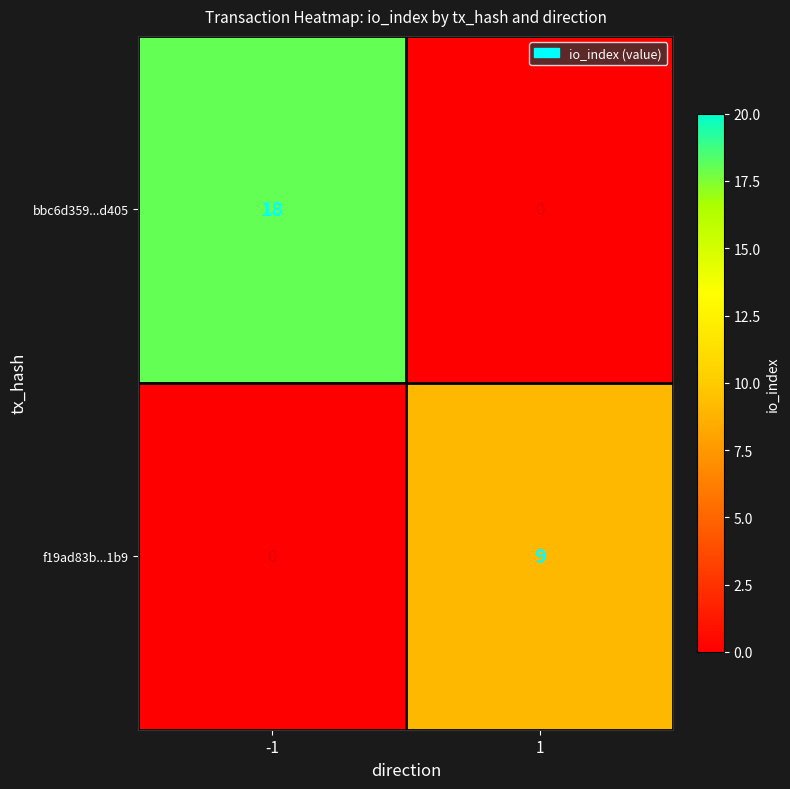

Is it true that bbc6d359...d405 equals 31 at -1?

False